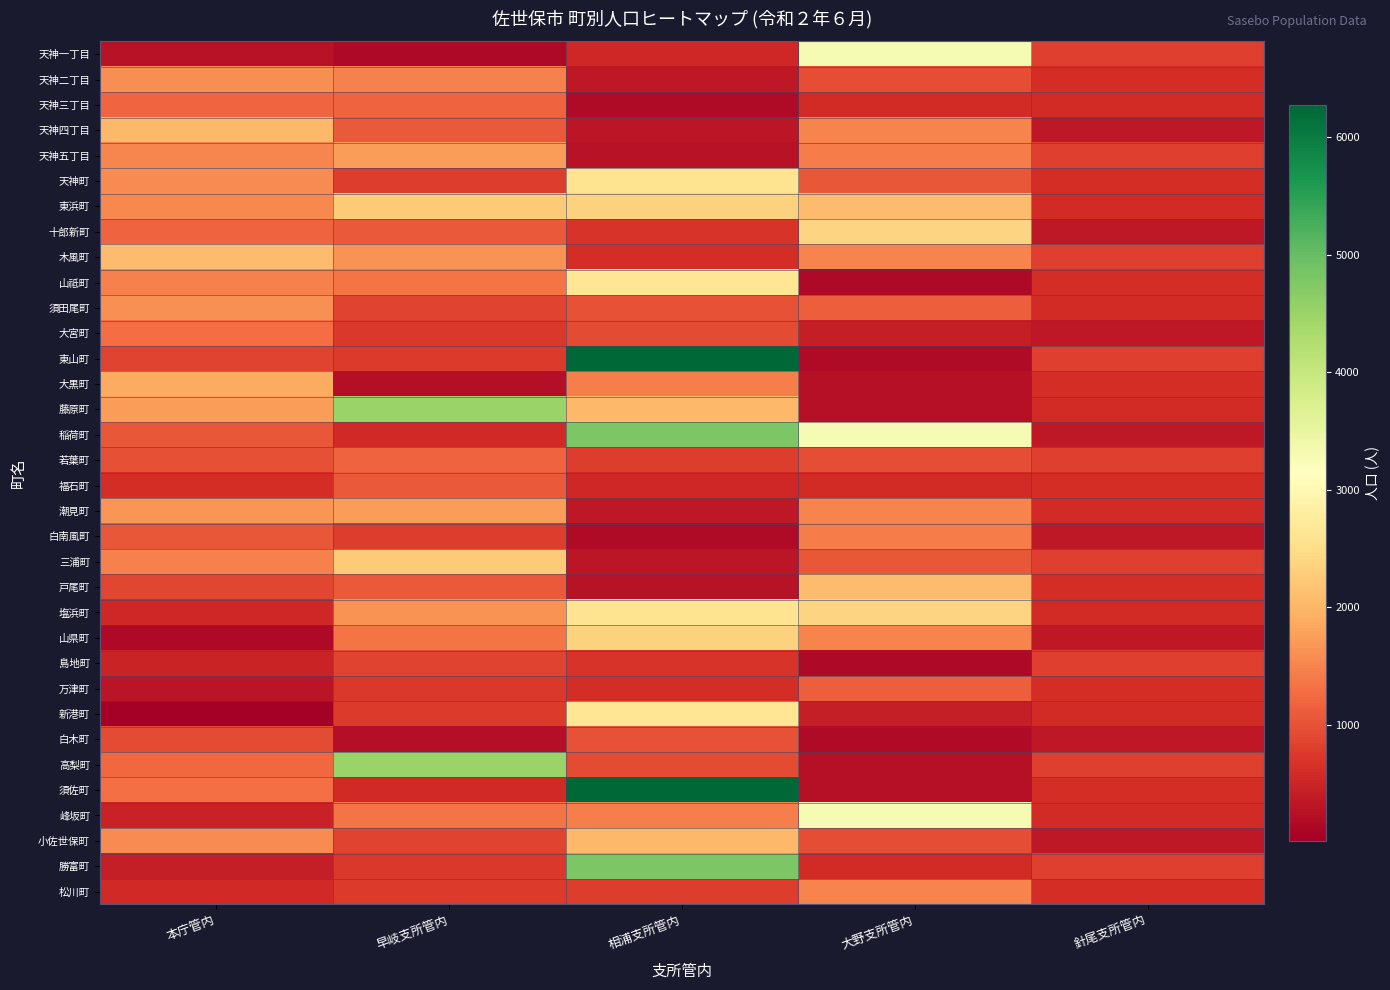

Which series changed the most between 大野支所管内 and 針尾支所管内?

稲荷町